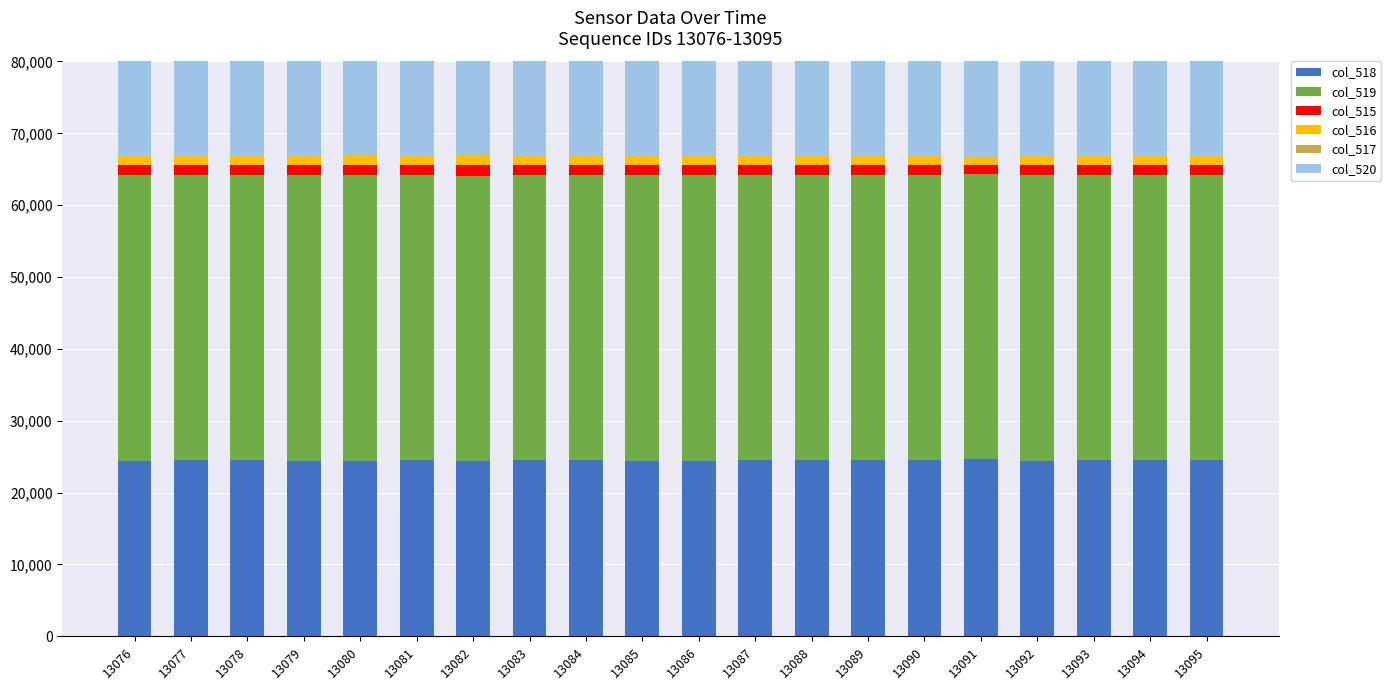

At which category is the sum across all series the highest?

13082